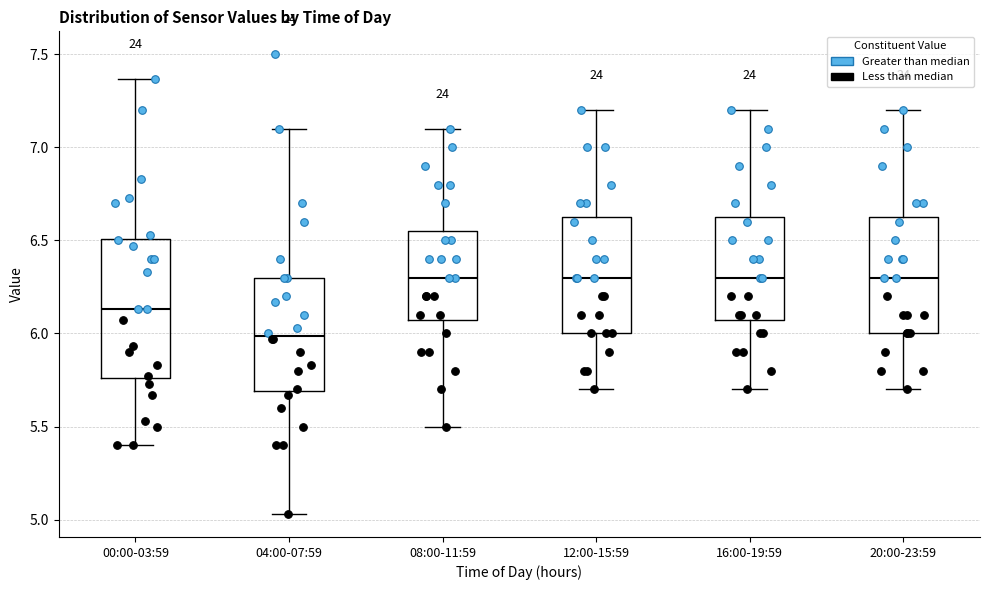

Reading left to right, read every box against the y-axis: the position of its median line, the range the box covers, and the ends of its whiskers. The values are not printed on the chart, so give them approximately, as read against the axis.

00:00-03:59: median 6.15, box 5.75 to 6.50, whiskers 5.40 to 7.35
04:00-07:59: median 6.00, box 5.70 to 6.30, whiskers 5.05 to 7.10
08:00-11:59: median 6.30, box 6.10 to 6.55, whiskers 5.50 to 7.10
12:00-15:59: median 6.30, box 6.00 to 6.65, whiskers 5.70 to 7.20
16:00-19:59: median 6.30, box 6.10 to 6.65, whiskers 5.70 to 7.20
20:00-23:59: median 6.30, box 6.00 to 6.65, whiskers 5.70 to 7.20